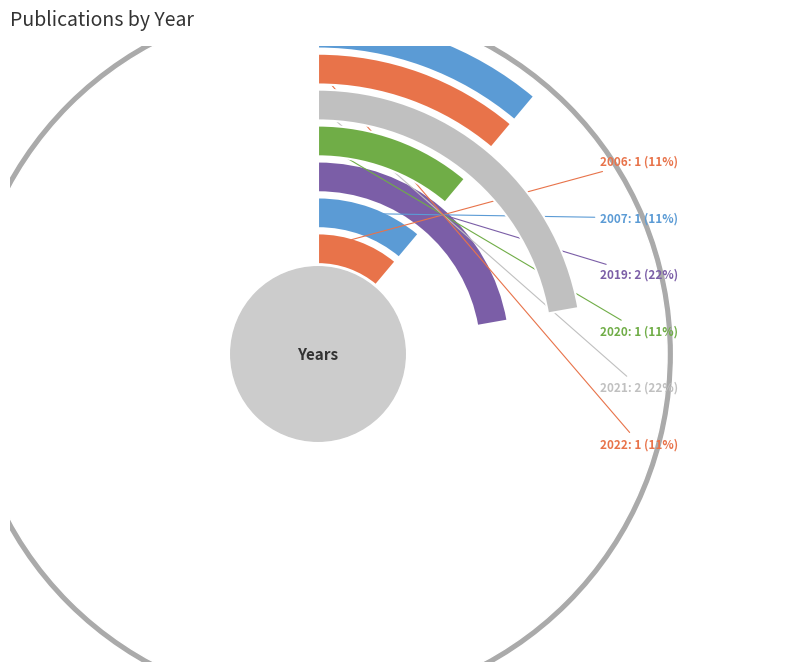

To the nearest percent, what percentage of the pie is 2022?

11%